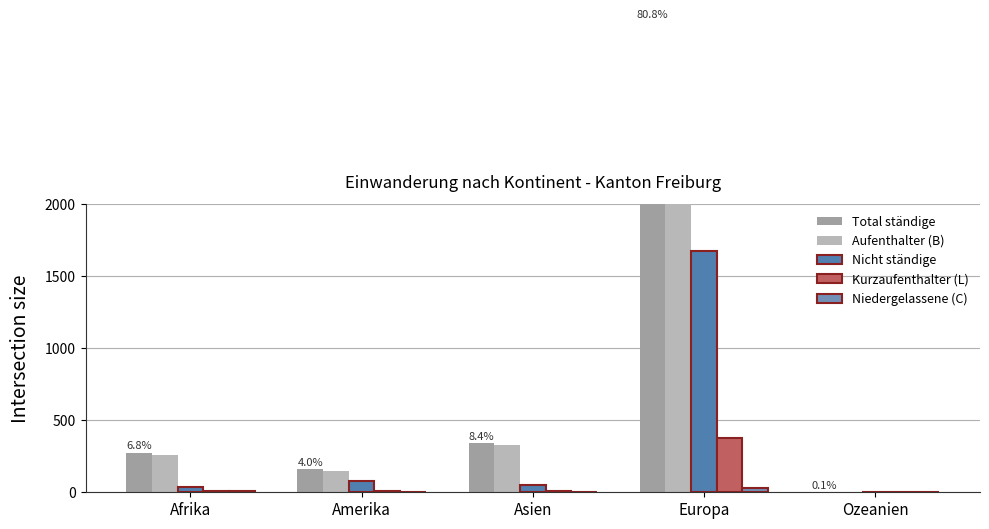

What is the label of the 3rd bar from the left?

Asien